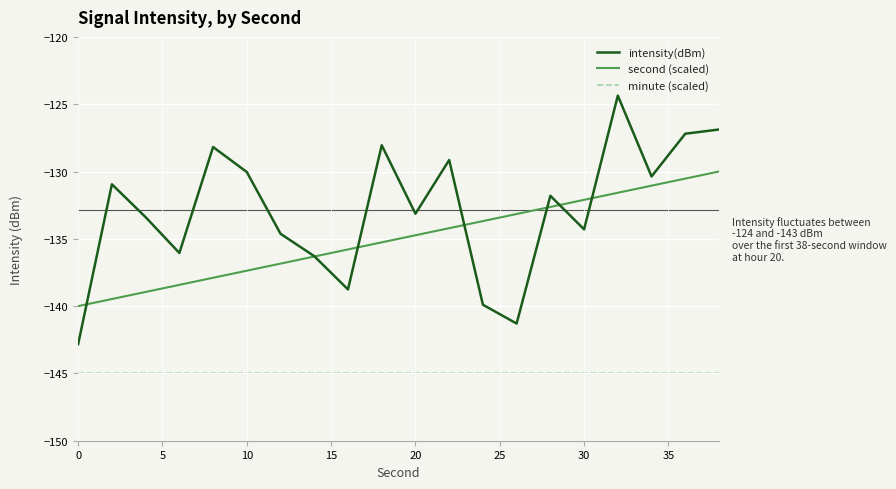

How many distinct data groups are displayed?

3